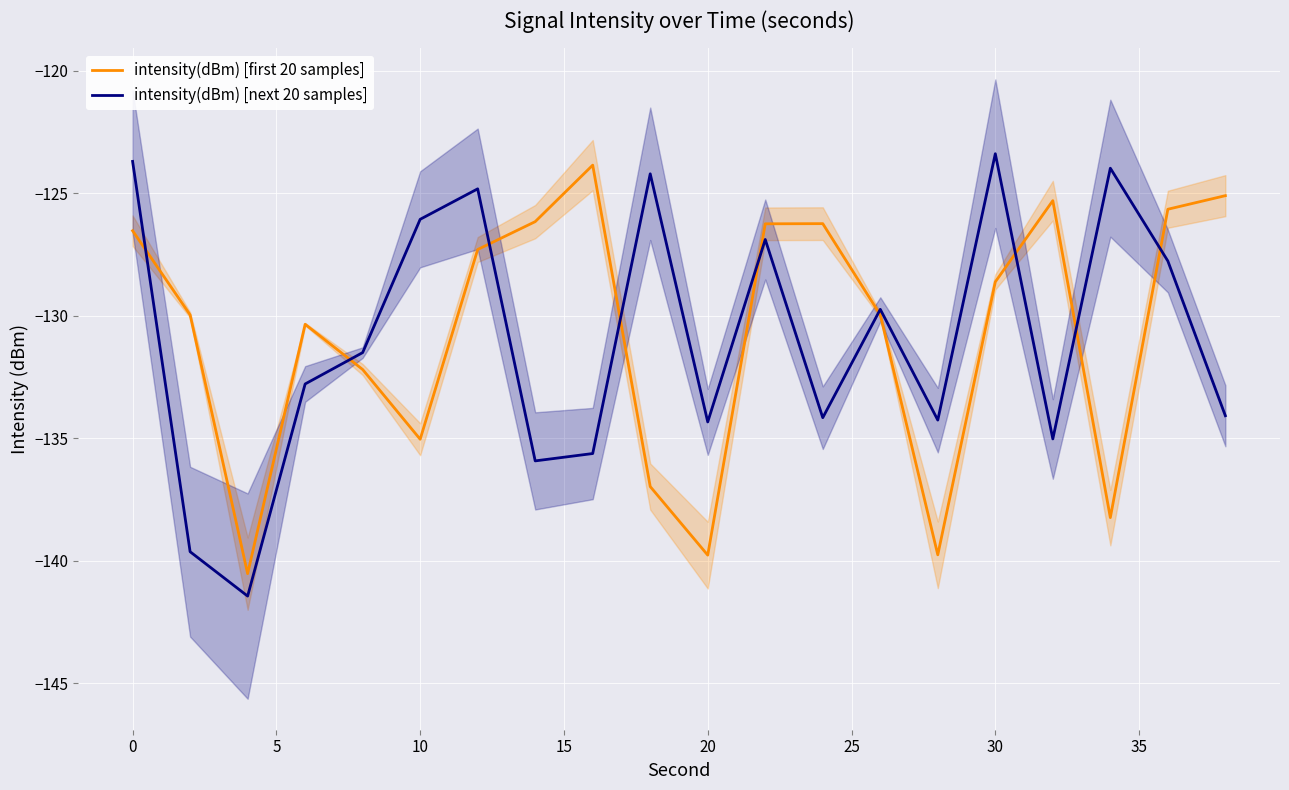

What is the minimum value for intensity(dBm) [next 20 samples]?

-141.4